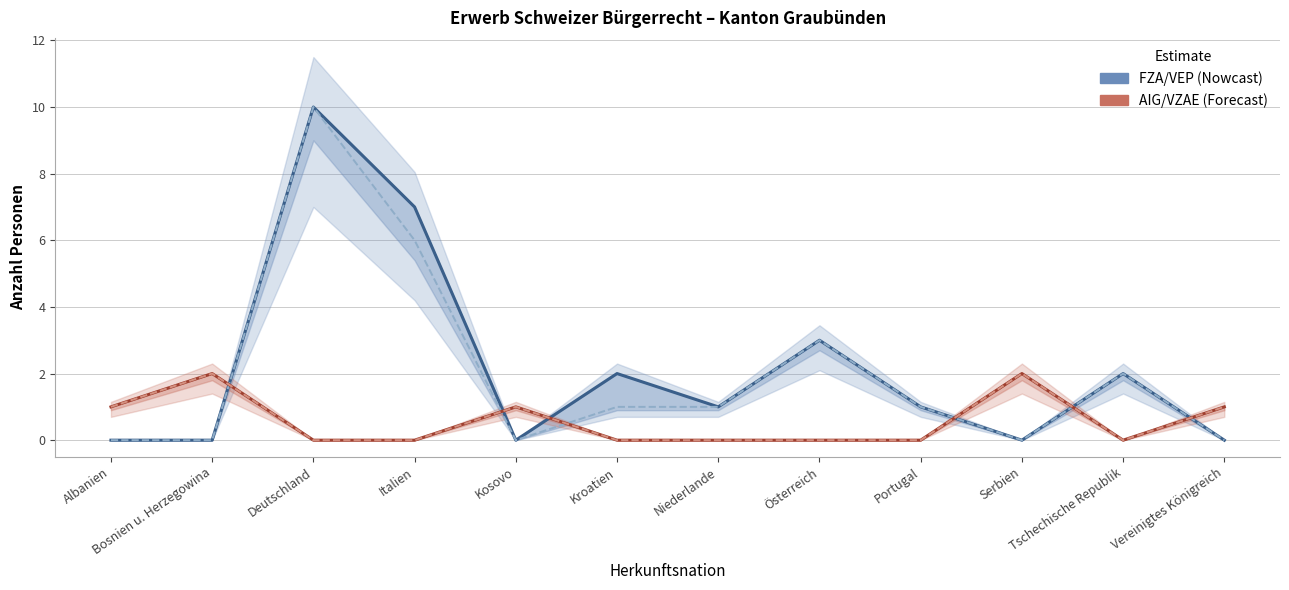

The value of Total AIG/VZAE at Bosnien u. Herzegowina is 2. True or false?

True